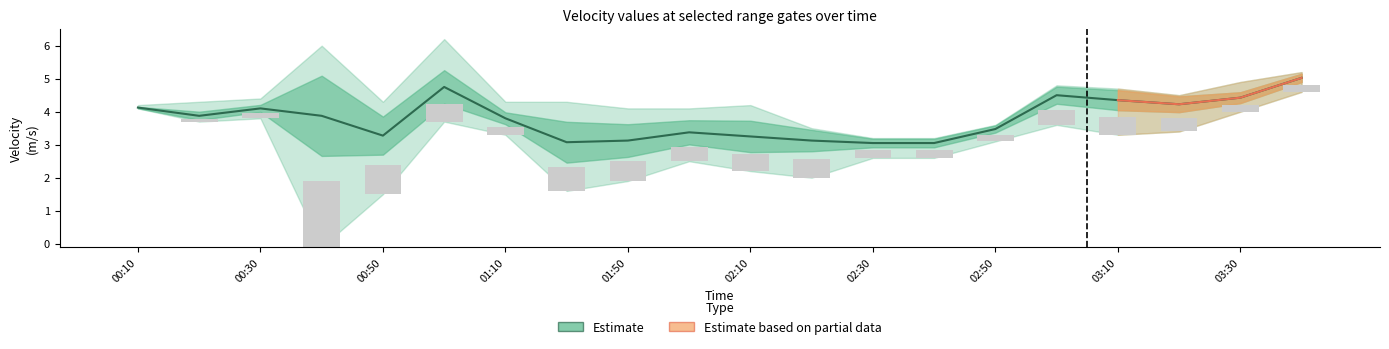

The   6.331 series shows 1.9 at 2019/02/22 03:40. True or false?

False